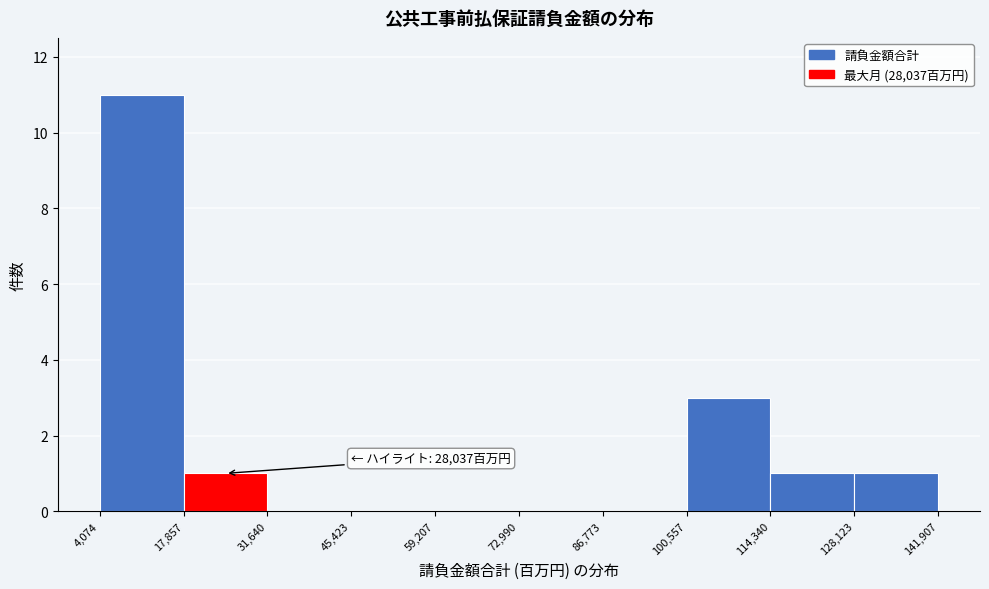

Over which range of the x-axis is the bar tallest?

4,074 to 17,857